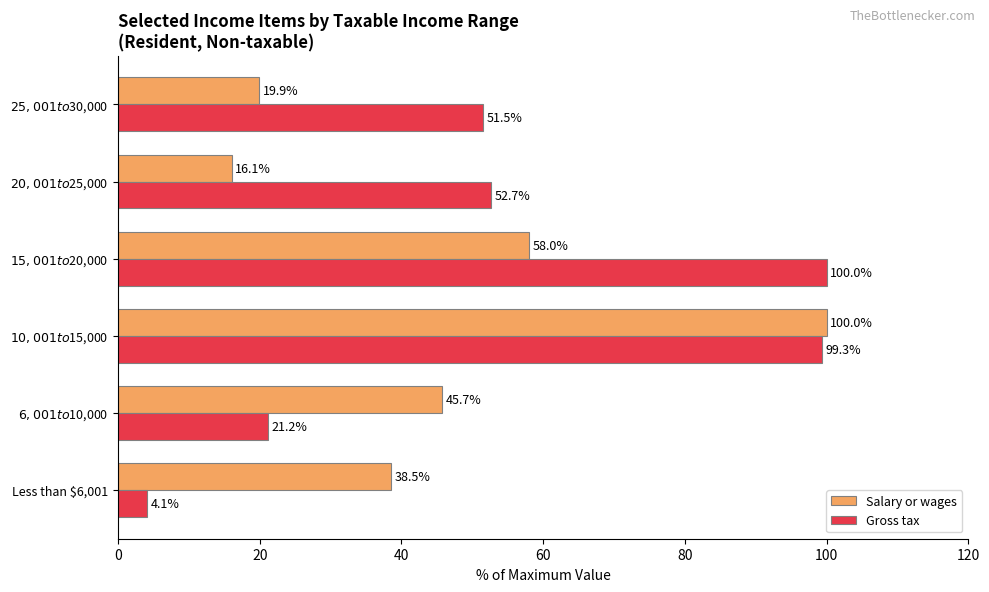

The Salary or wages series shows 14.0 at Less than $6,001. True or false?

False